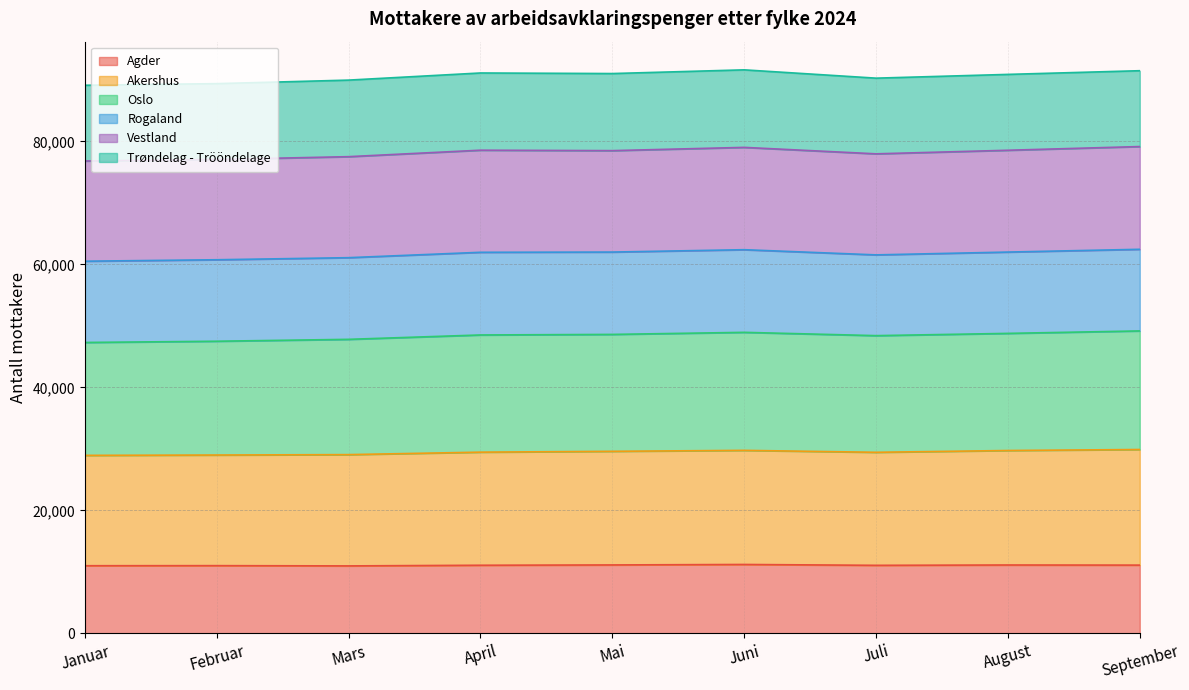

What is the lowest value of the Agder series?

10984